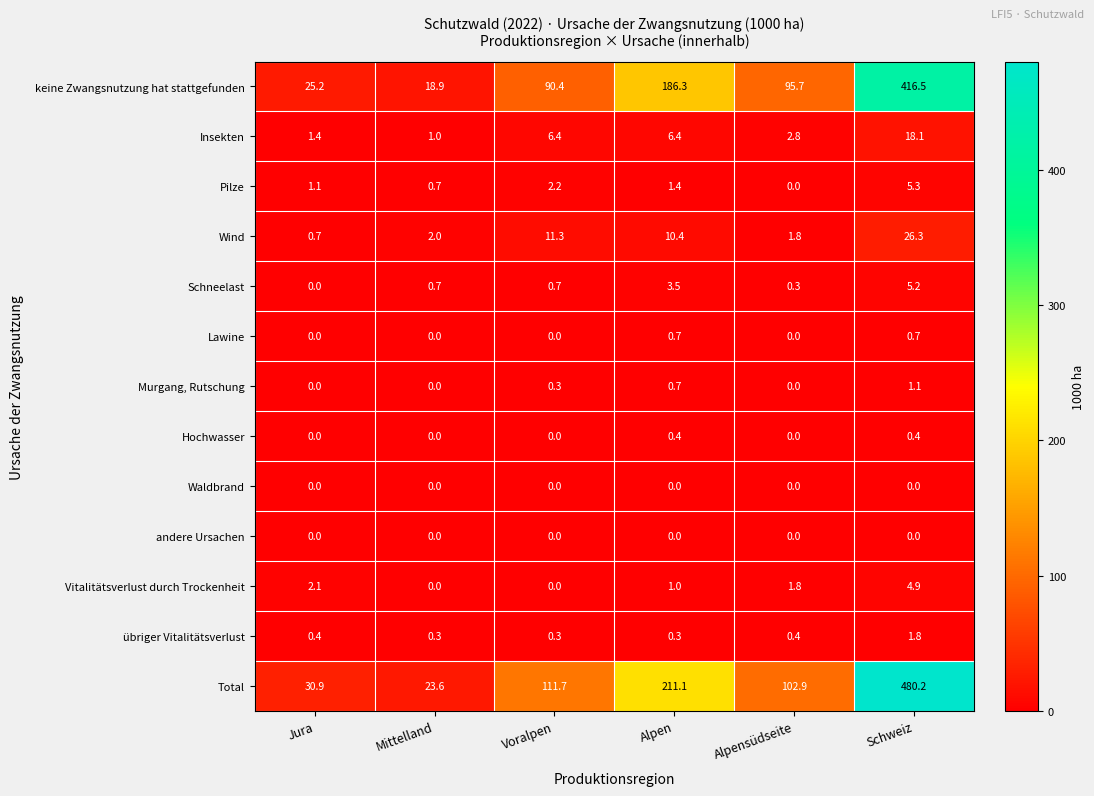

Is the value of Hochwasser at Mittelland greater than the value of Lawine at Schweiz?

No